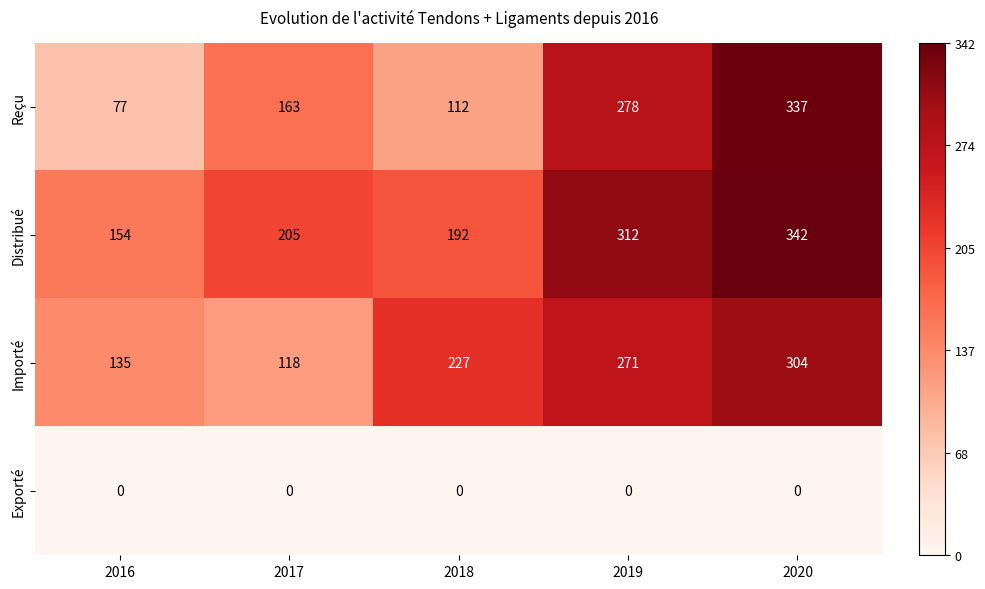

Which series changed the most between 2018 and 2019?

Reçu